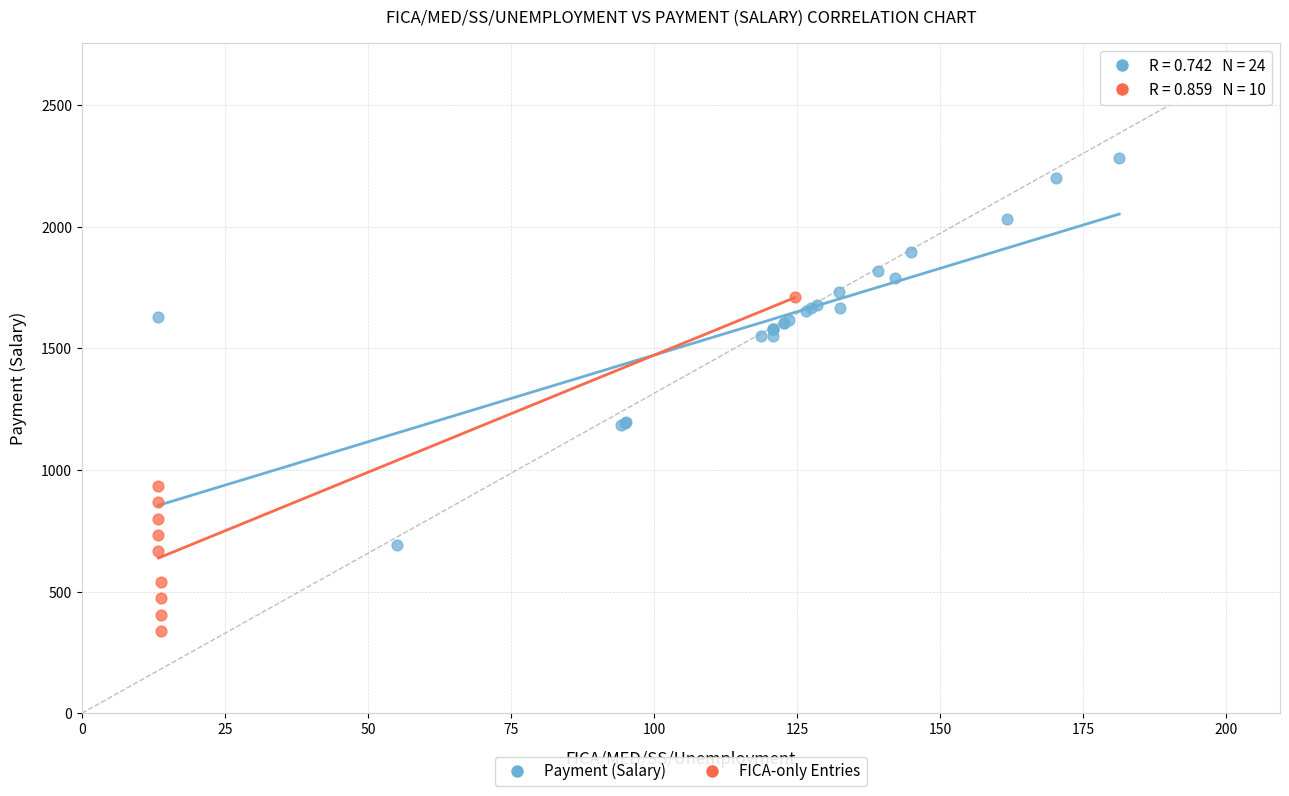

Which series has the largest Y range (max minus min)?

Payment (Salary)